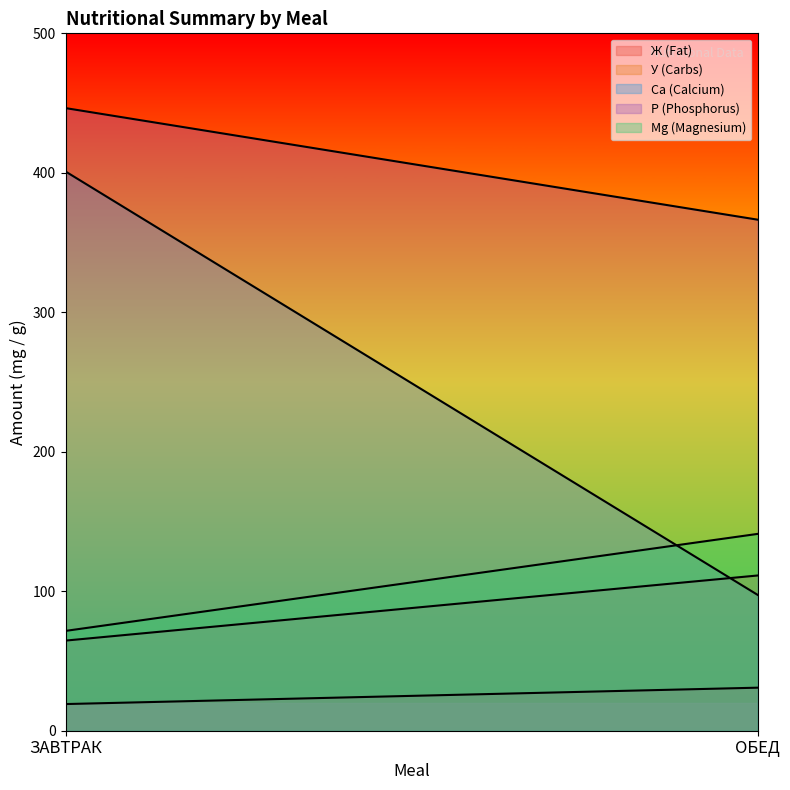

The value of Р (Phosphorus) at ОБЕД is 532.3. True or false?

False